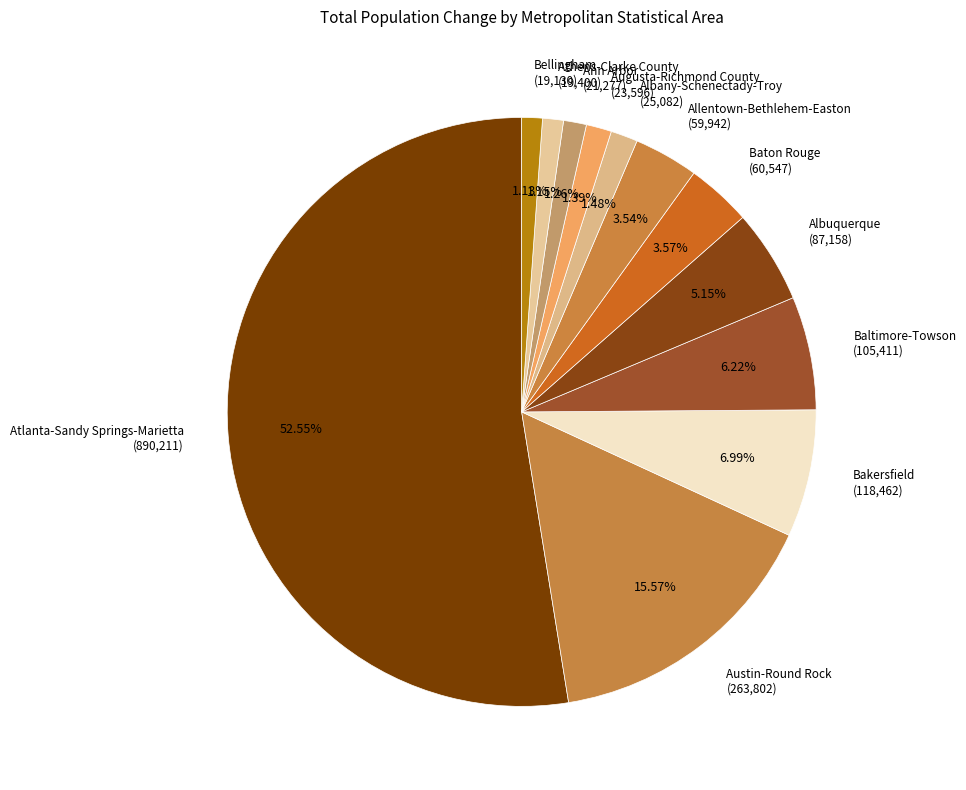

Which slice represents more than half of the pie?

Atlanta-Sandy Springs-Marietta (890,211)